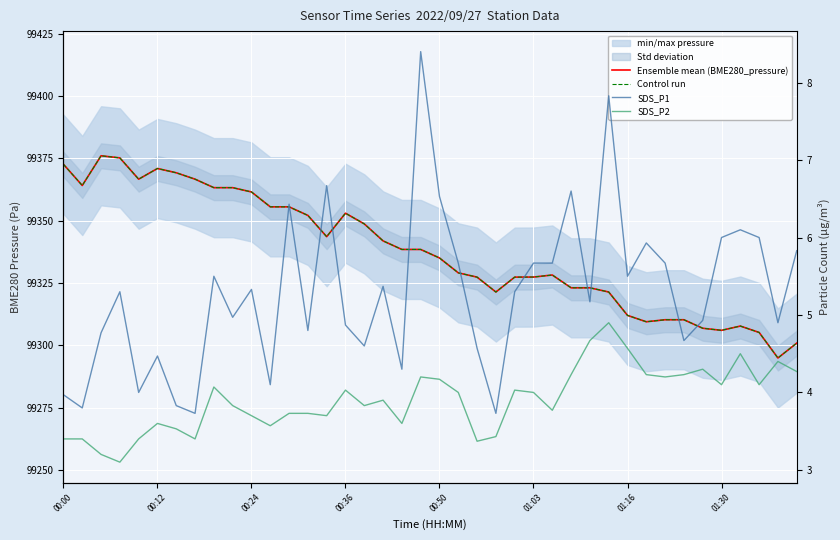

What is the total value across all series at 26?

198665.8